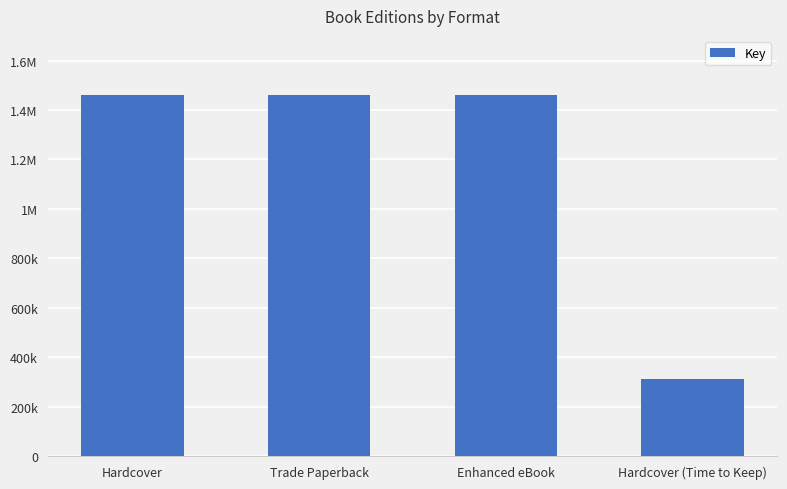

List the labels in order of value, largest first.

Hardcover, Trade Paperback, Enhanced eBook, Hardcover (Time to Keep)